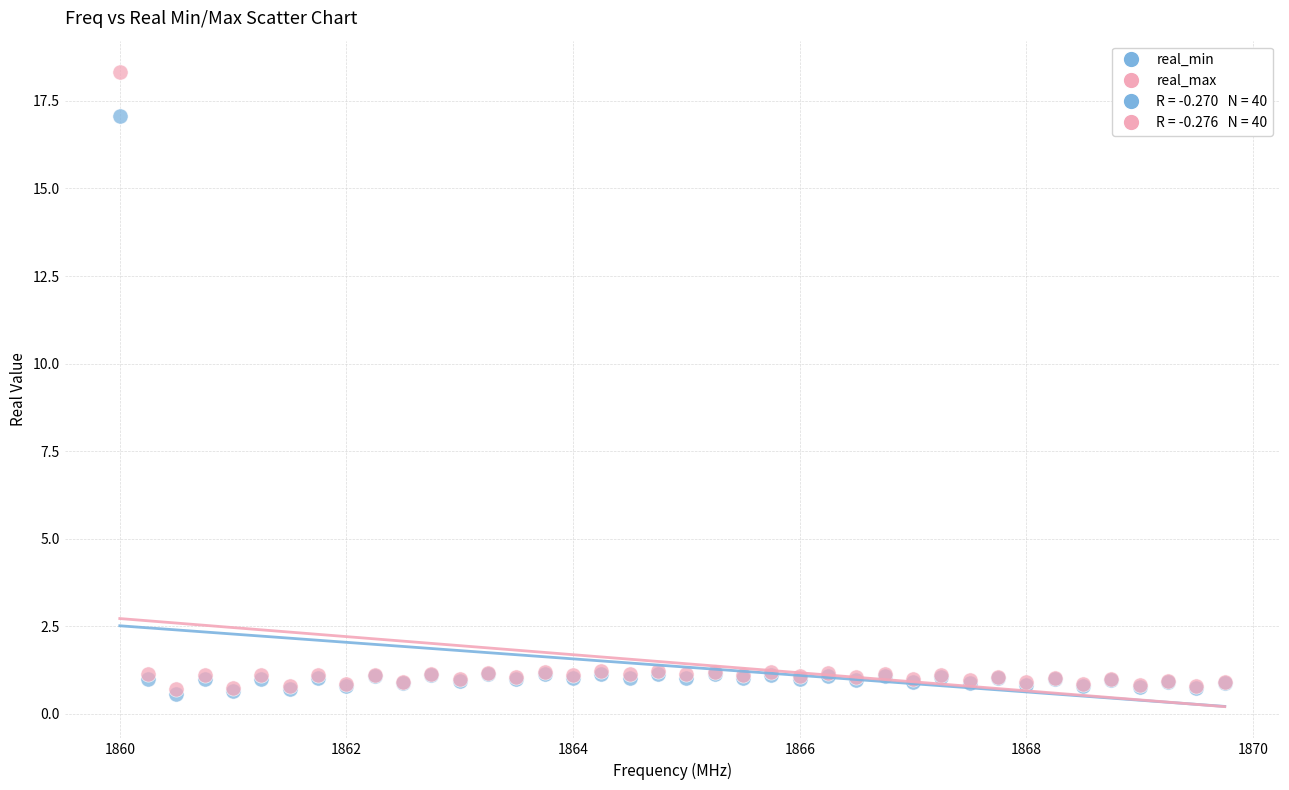

Which series has the widest spread of Y values?

real_max